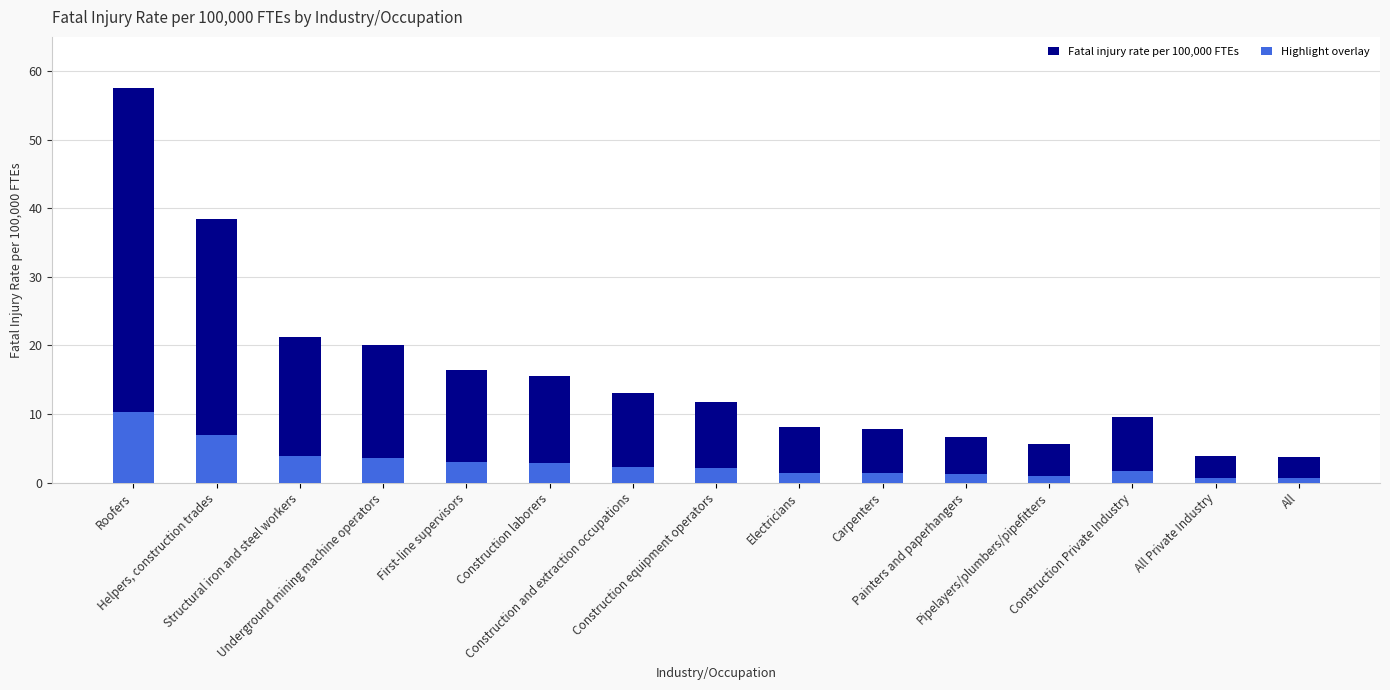

Which series has the largest range (max minus min)?

Fatal injury rate per 100,000 FTEs